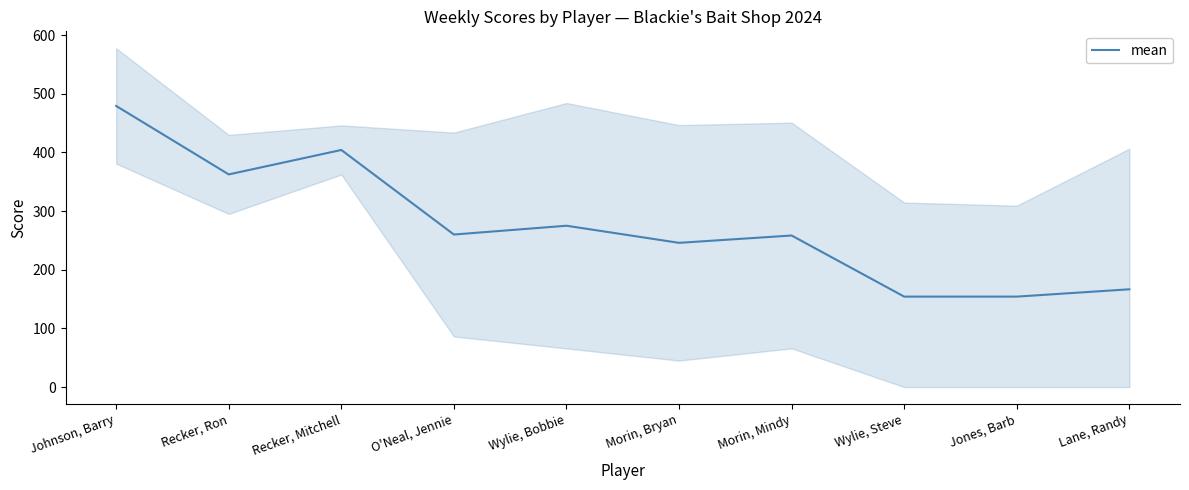

What position from the right is Morin, Bryan?

5